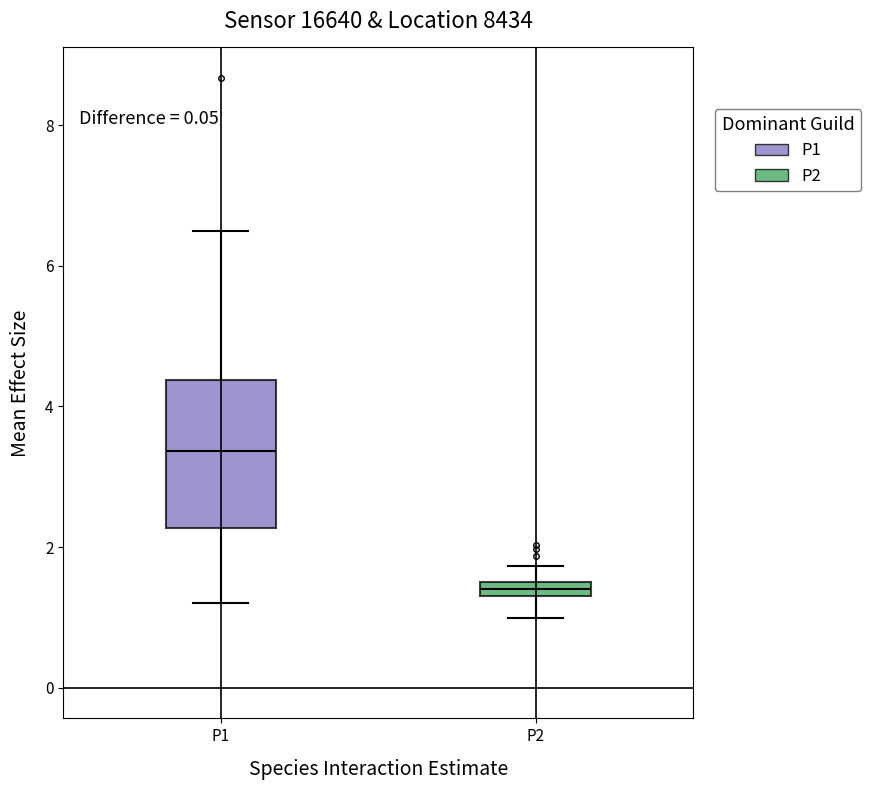

Comparing the boxes themselves (not the whiskers), which one is the tallest?

P1